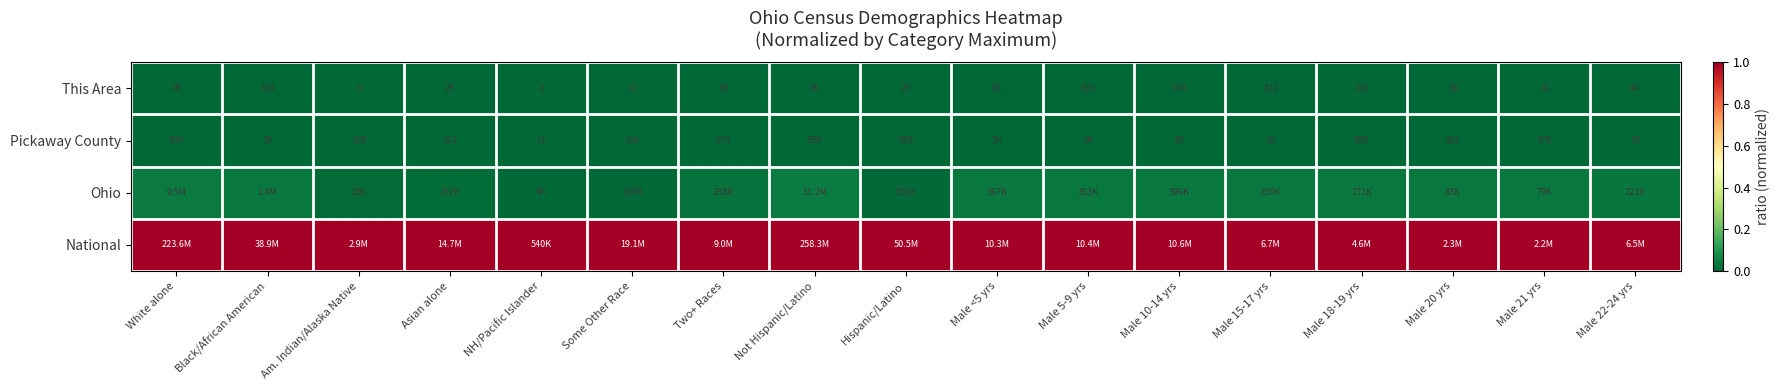

Which label corresponds to the smallest value in the chart?

Hispanic/Latino